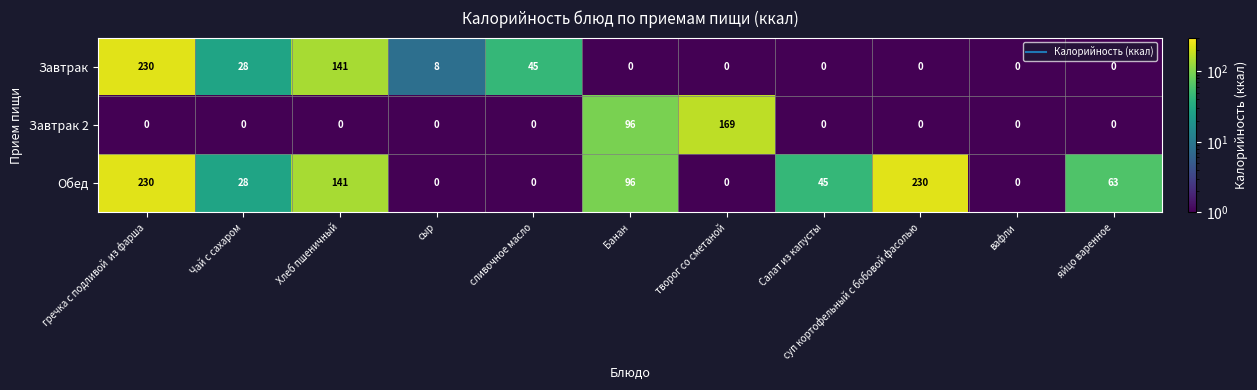

The value of Завтрак 2 at вафли is -102. True or false?

False